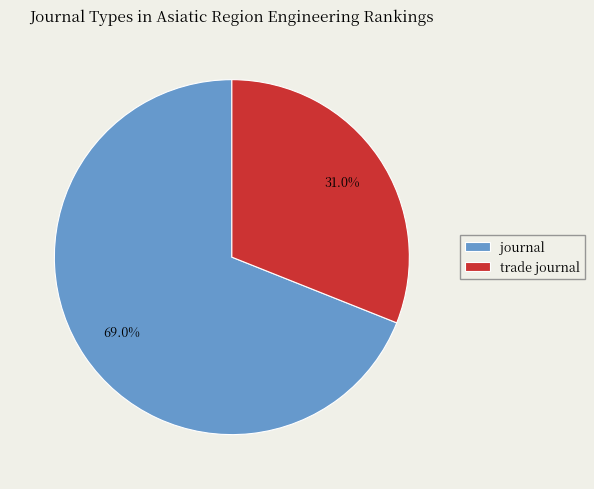

Is it true that trade journal is 20% of the pie?

False